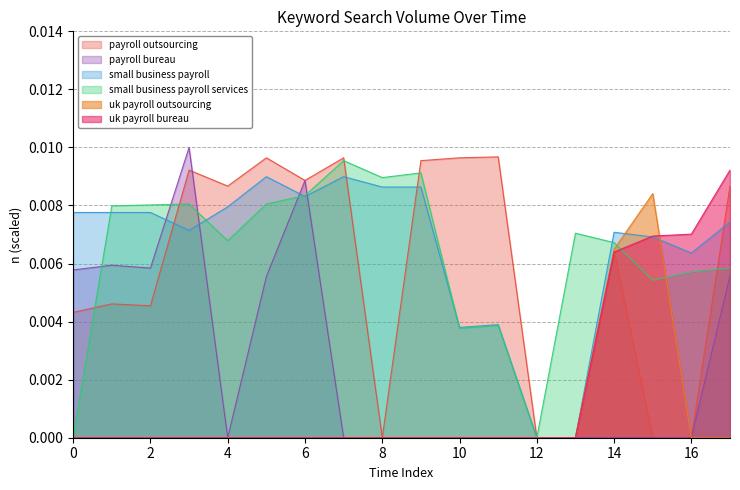

True or false: payroll outsourcing and uk payroll outsourcing cross at least once.

False